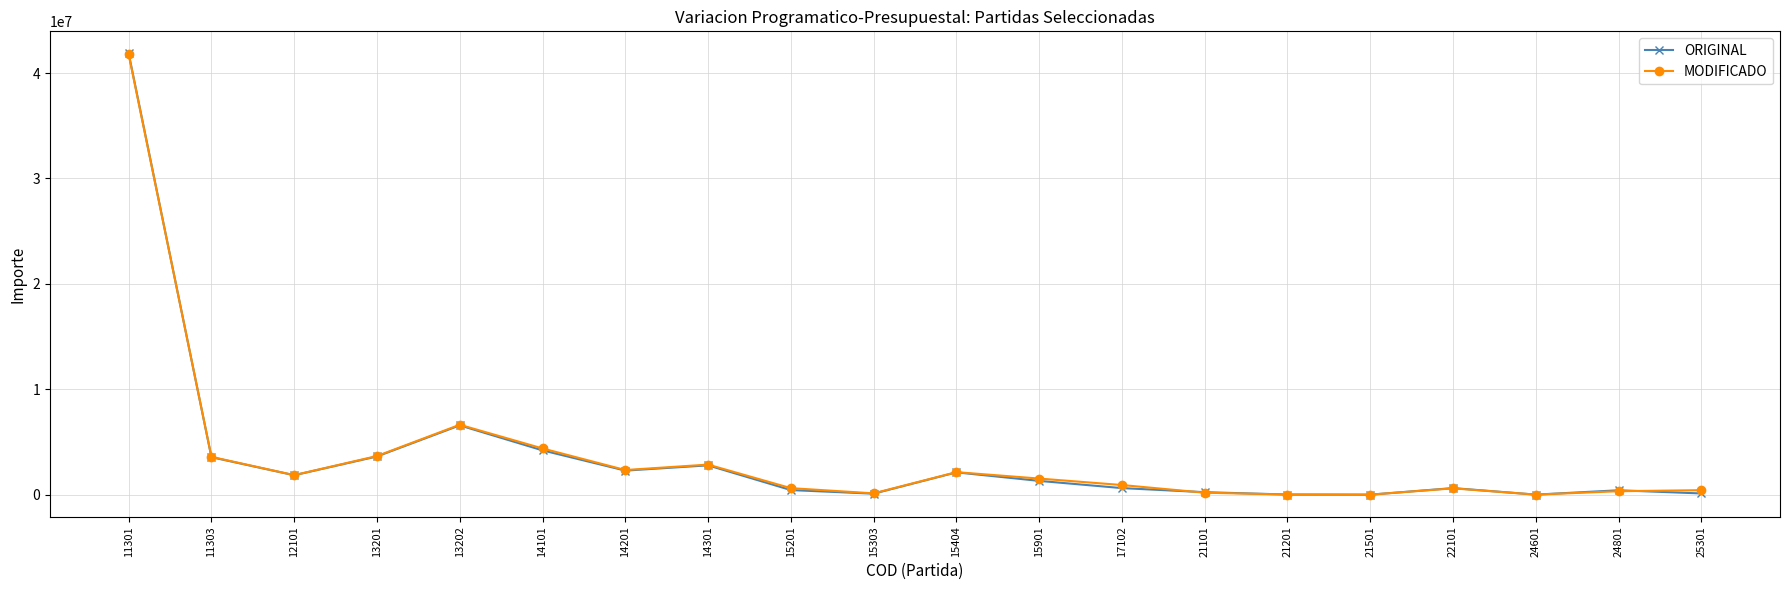

What is the difference between the second highest and second lowest values in the MODIFICADO series?

6627316